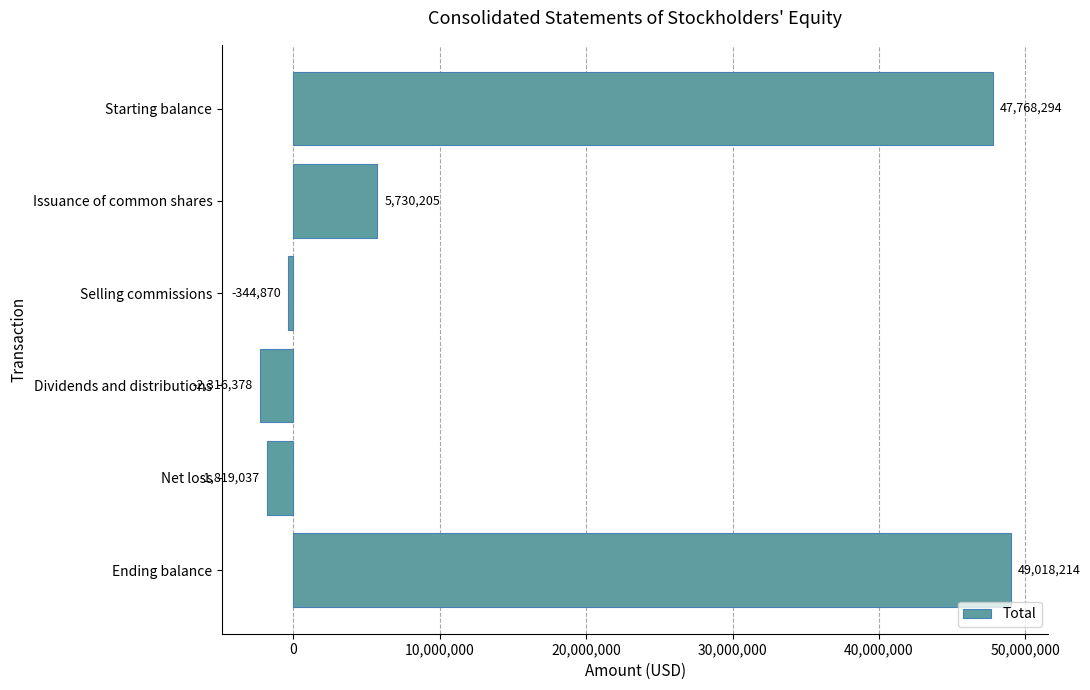

True or false: the data shows 47768294 at Starting balance.

True